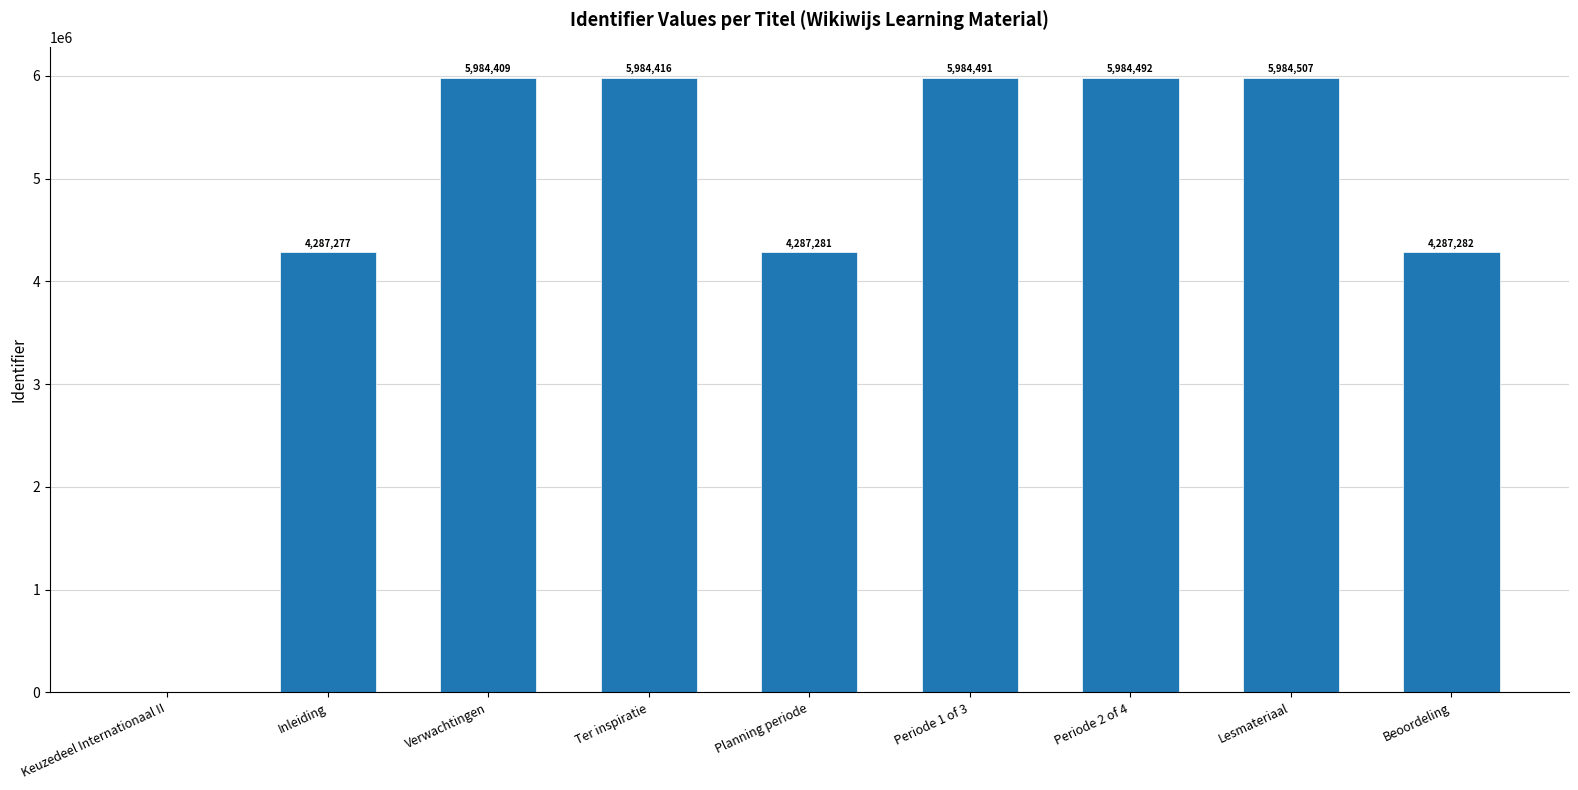

How many positive values are there?

8